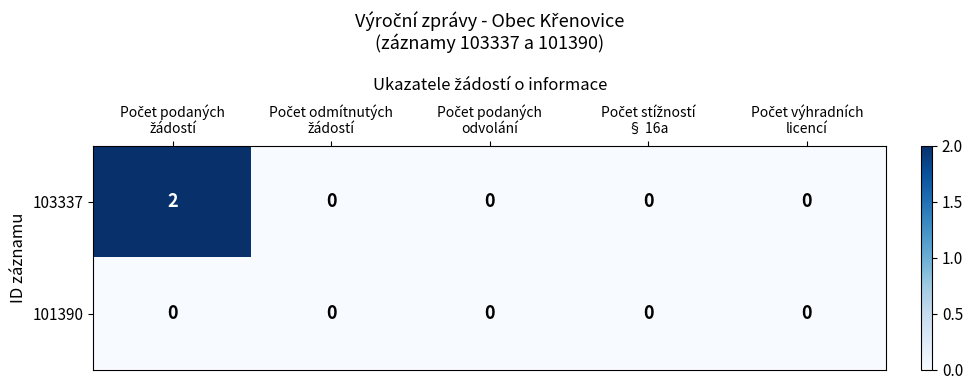

Which series has the largest total across all categories?

103337